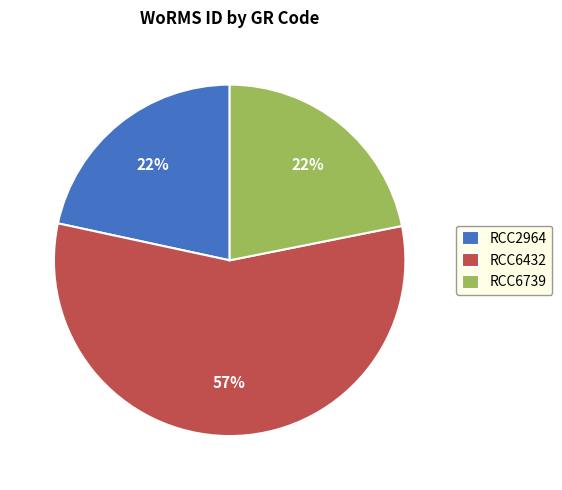

To the nearest percent, what percentage of the pie is RCC2964?

22%